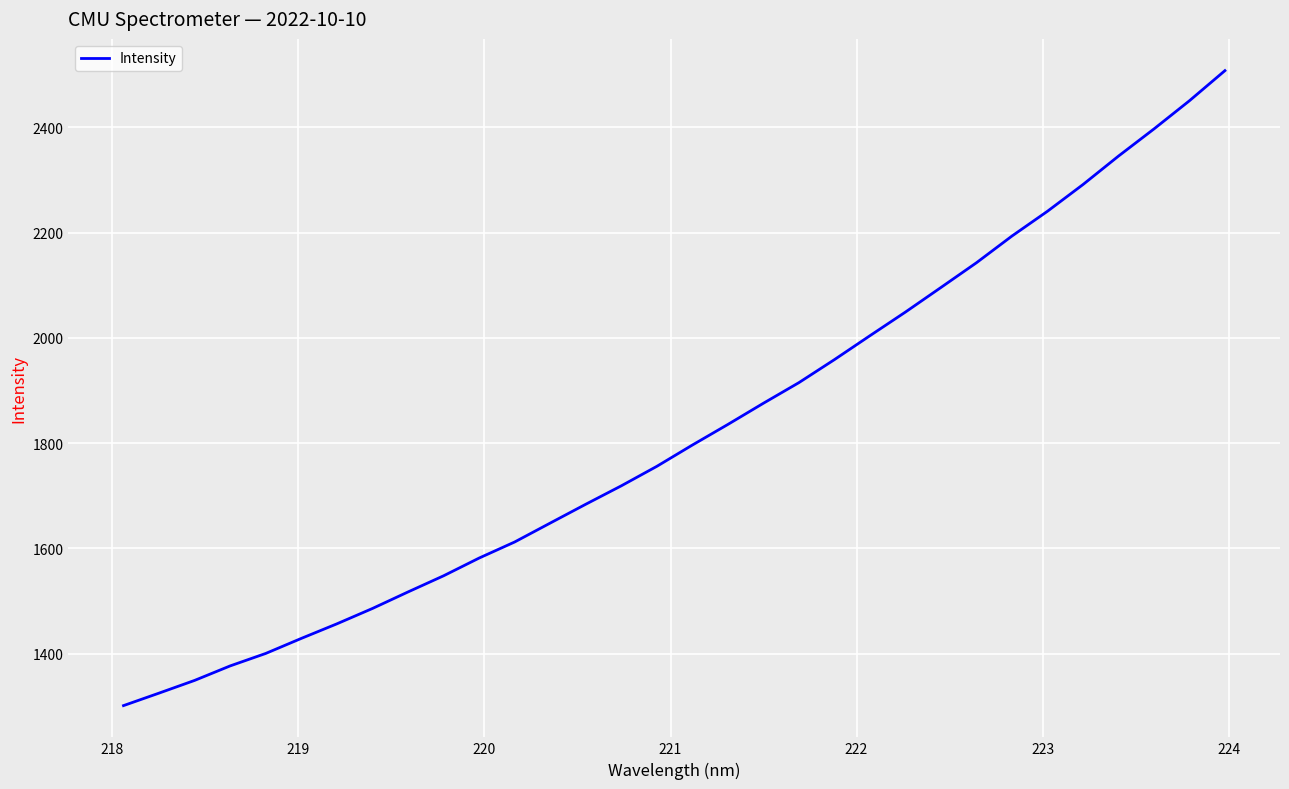

What is the difference between the maximum and minimum values?

1206.8